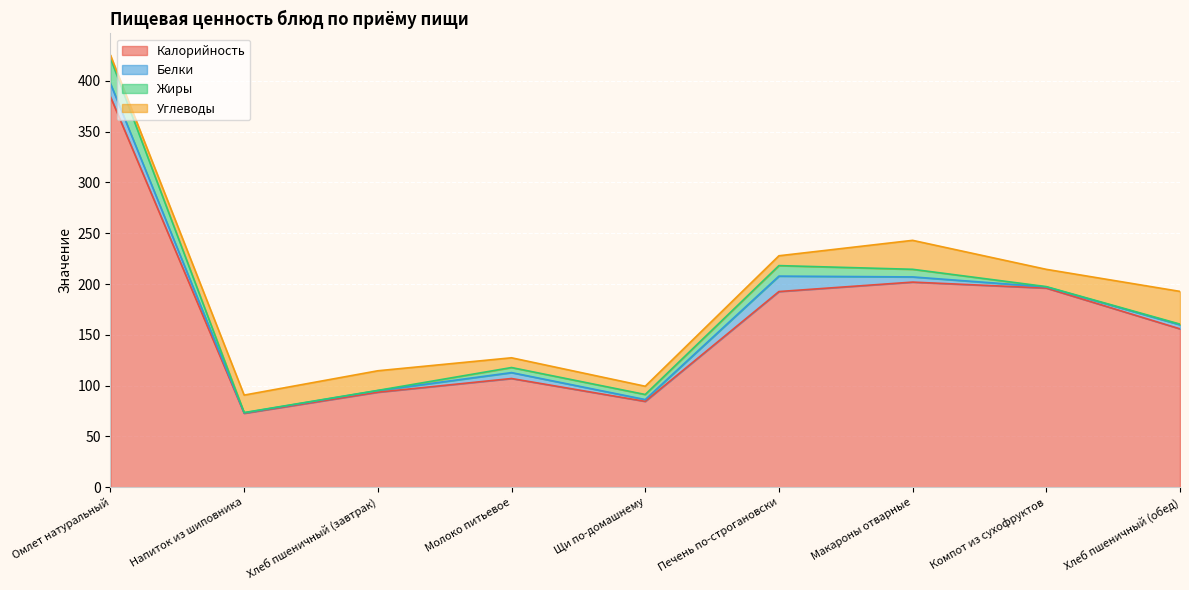

What is the difference between the second highest and minimum values in the Жиры series?

10.2